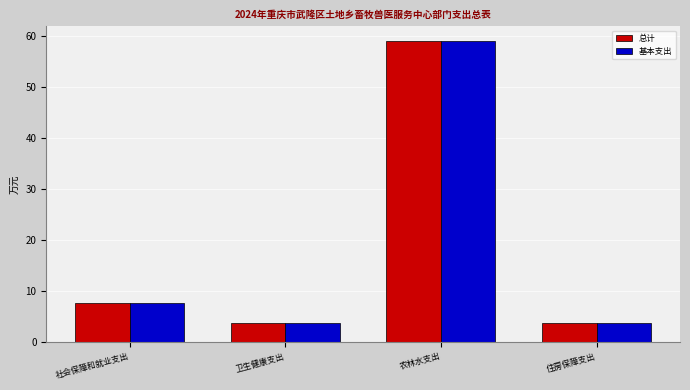

Reading left to right, list all the values displayed in this chart.

总计: 社会保障和就业支出=7.6	卫生健康支出=3.8	农林水支出=58.9	住房保障支出=3.8
基本支出: 社会保障和就业支出=7.6	卫生健康支出=3.8	农林水支出=58.9	住房保障支出=3.8